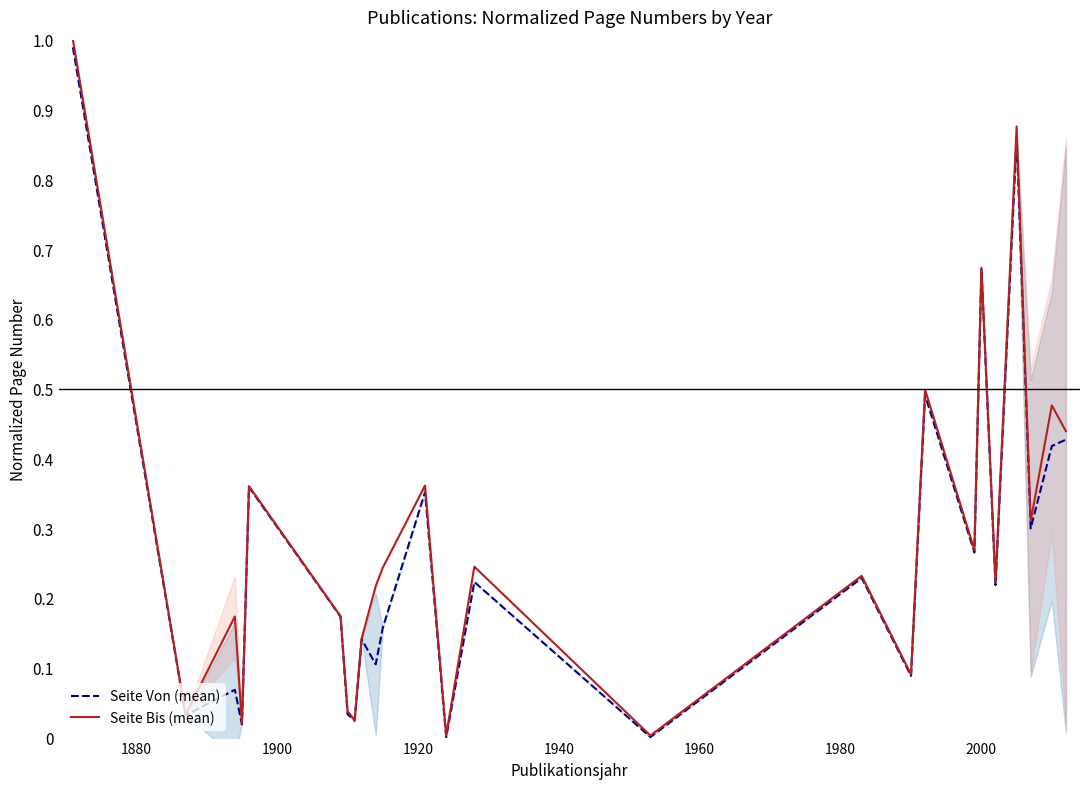

True or false: Seite Bis (mean) and Seite Von (mean) intersect in this chart.

False